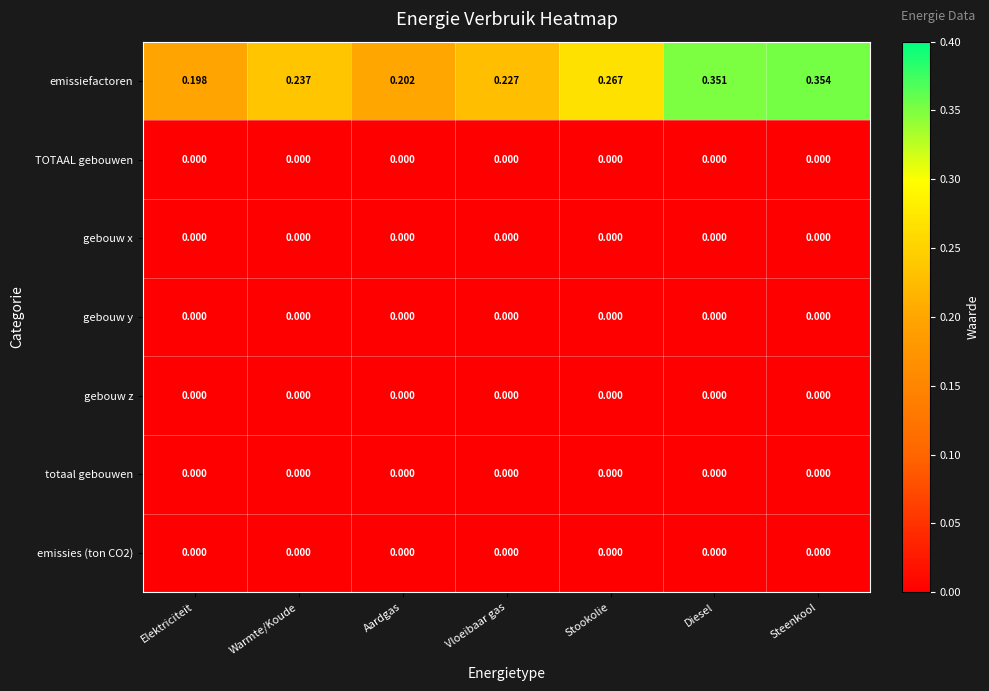

Which series has the largest total across all categories?

emissiefactoren